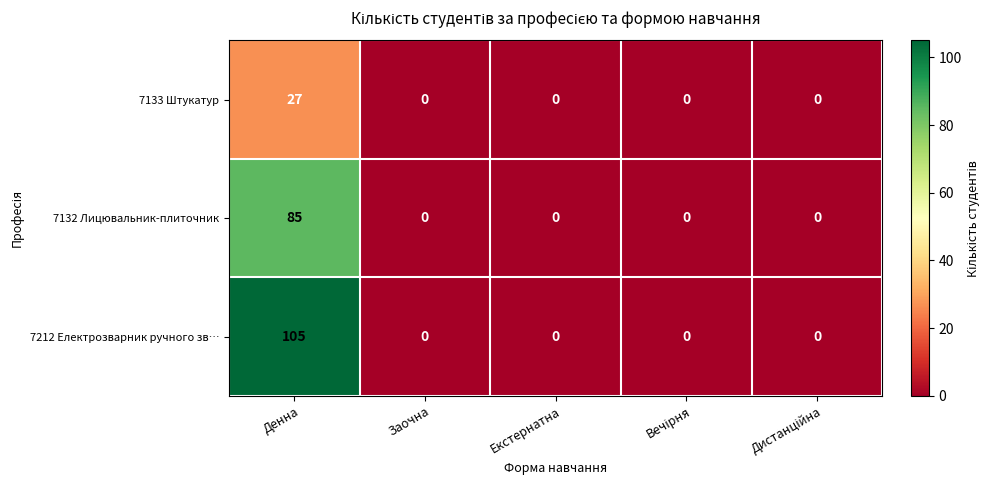

Rank the series at Денна from lowest to highest value.

7133 Штукатур, 7132 Лицювальник-плиточник, 7212 Електрозварник ручного зв…